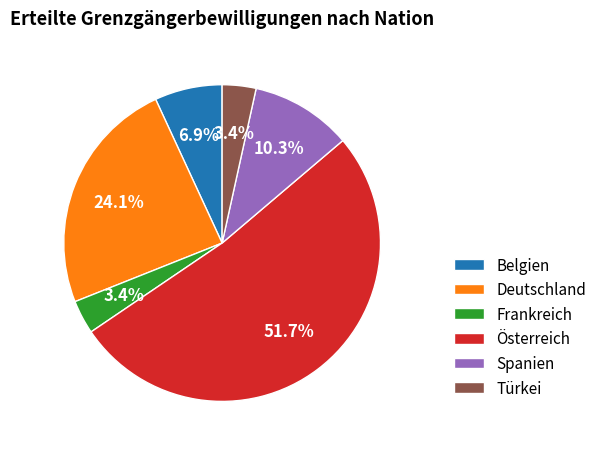

Is the sum of Frankreich and Deutschland greater than half?

No